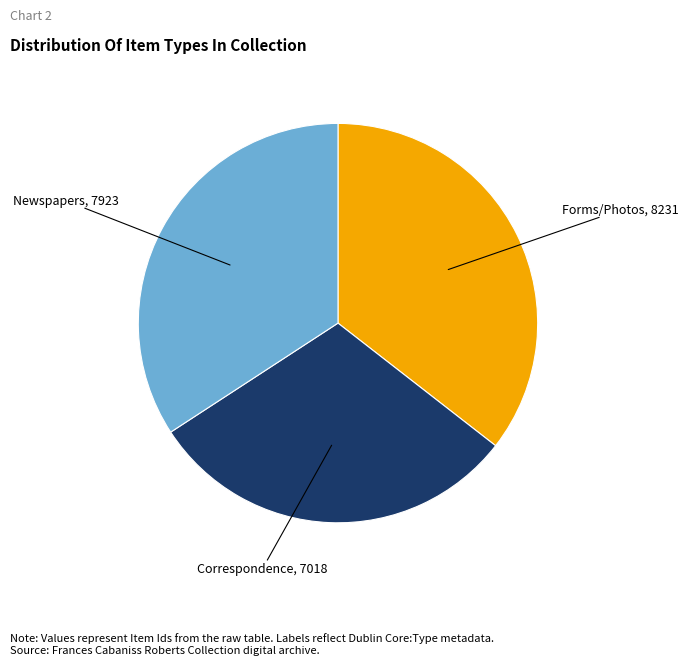

What is the smallest slice in the pie chart?

Correspondence, 7018